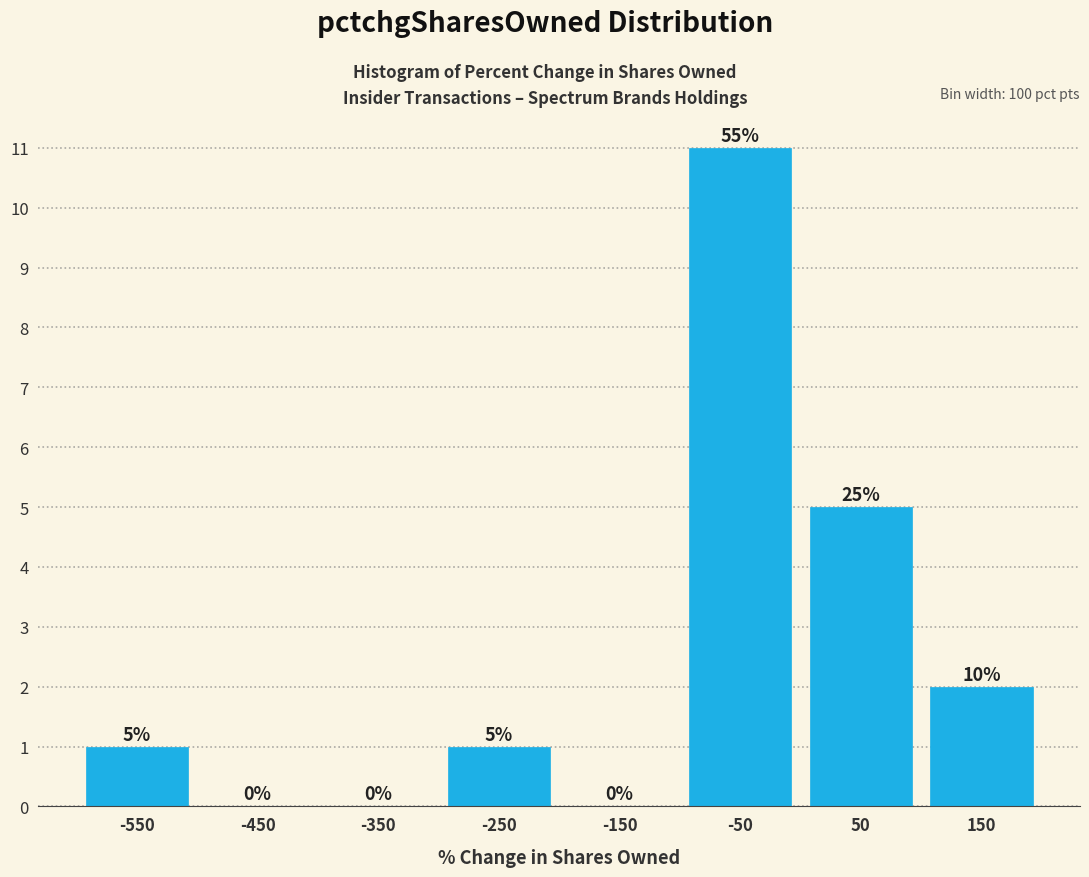

Over which range of the x-axis is the bar tallest?

-100 to 0